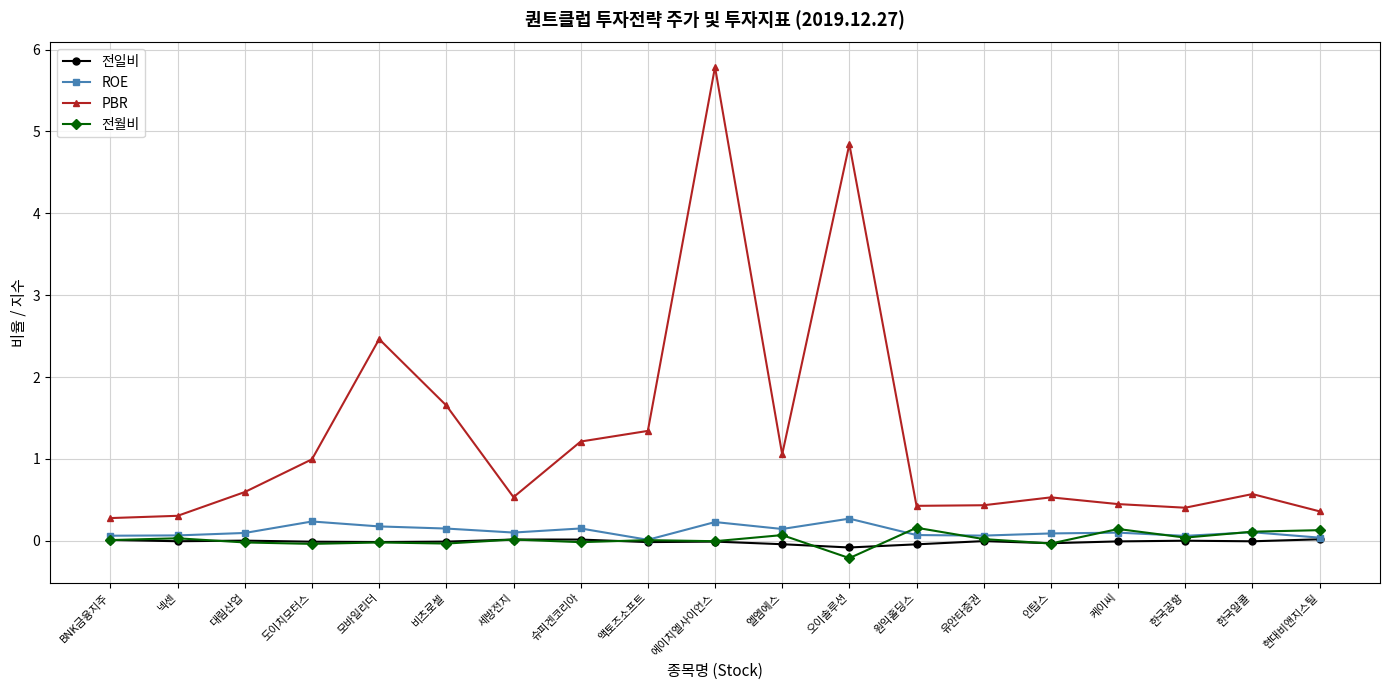

True or false: ROE has more than 1 points higher than both neighbors.

True